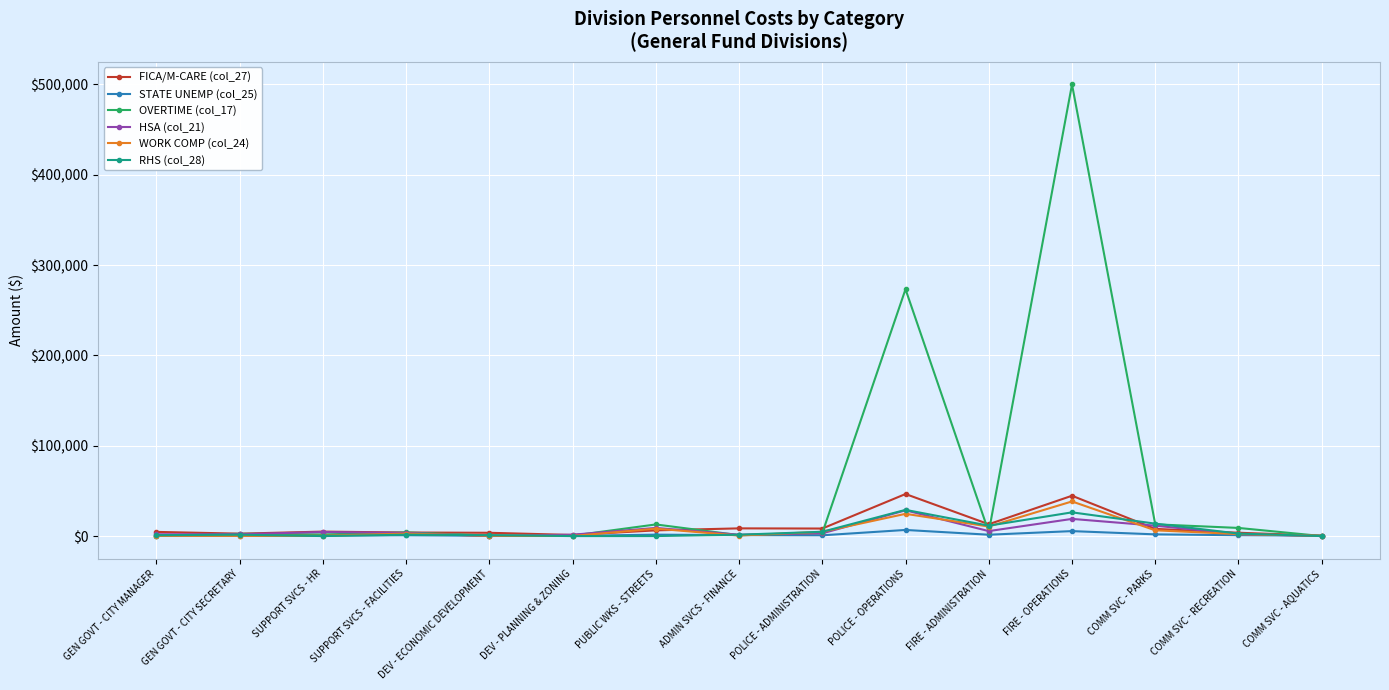

At which category is the sum across all series the highest?

FIRE - OPERATIONS